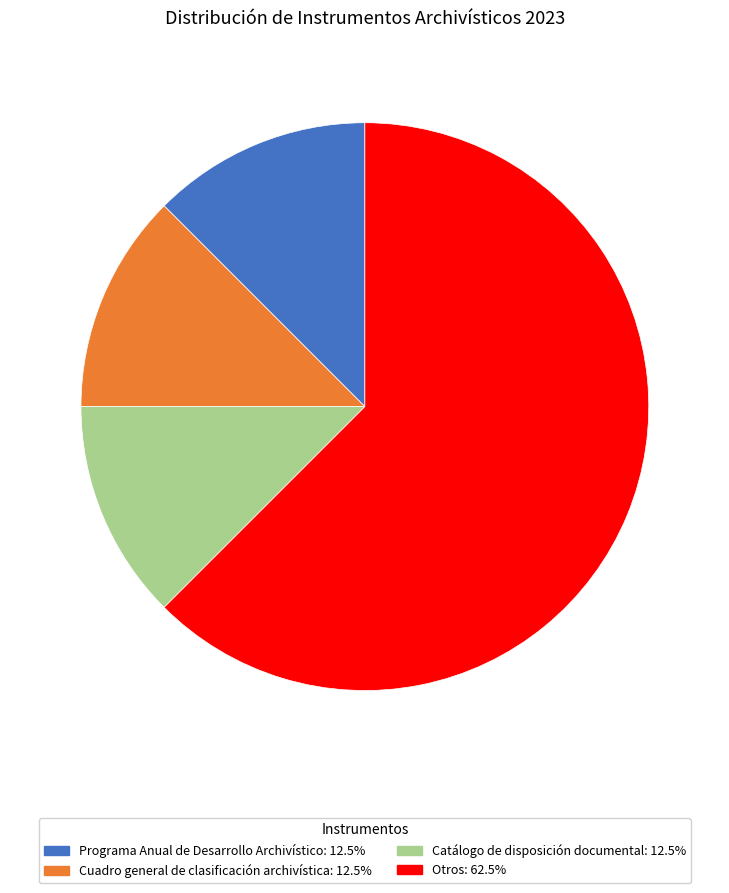

Is there any slice that represents more than half of the pie?

Yes